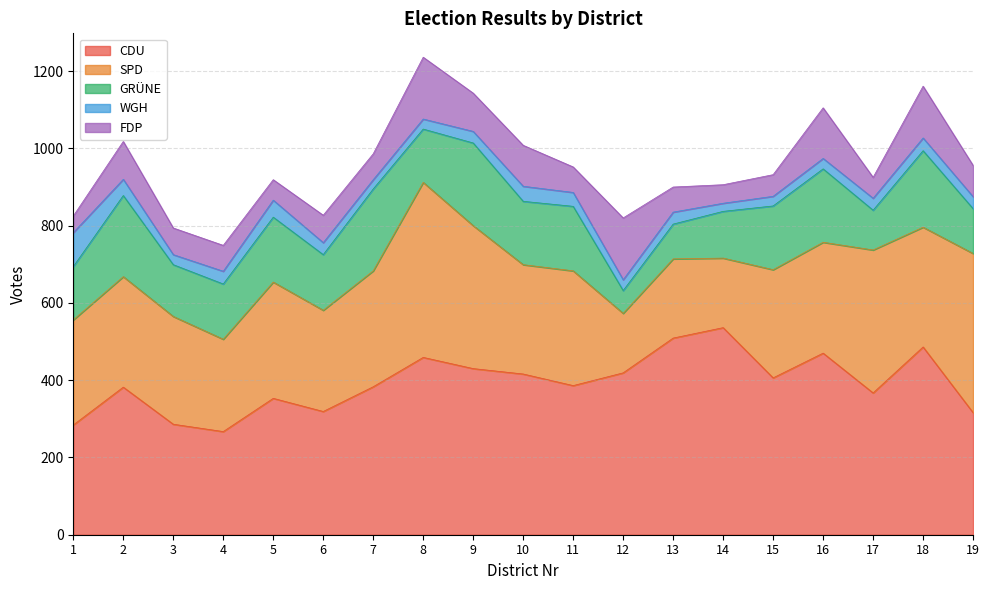

At which category does the chart reach its minimum across all series?

14